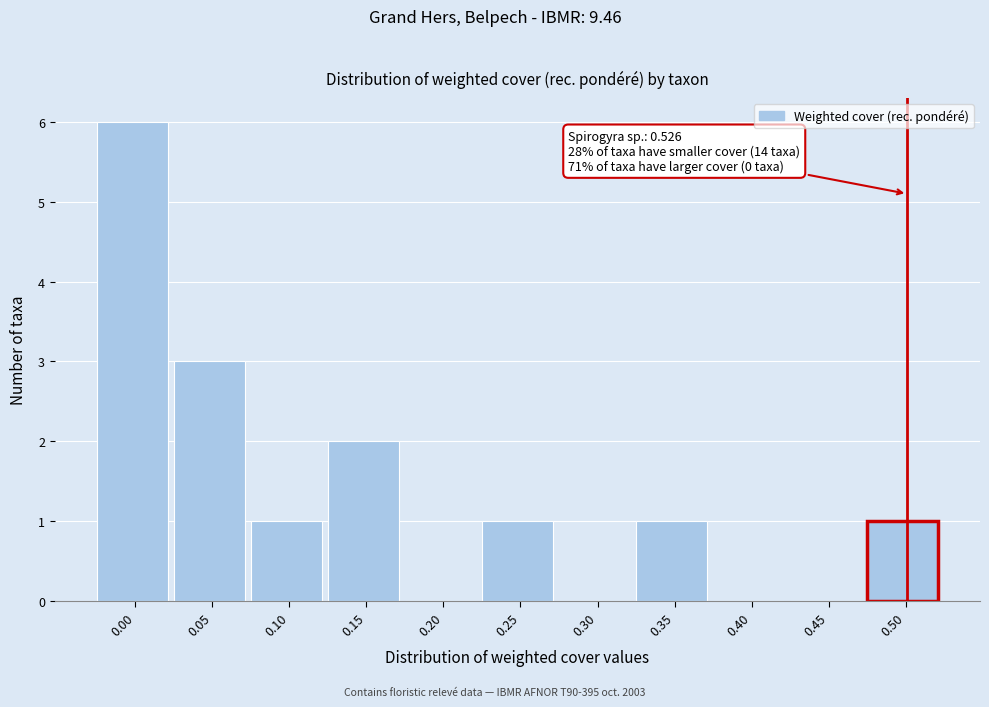

Reading right to left, extract all data points from this chart.

0.50=1	0.45=0	0.40=0	0.35=1	0.30=0	0.25=1	0.20=0	0.15=2	0.10=1	0.05=3	0.00=6